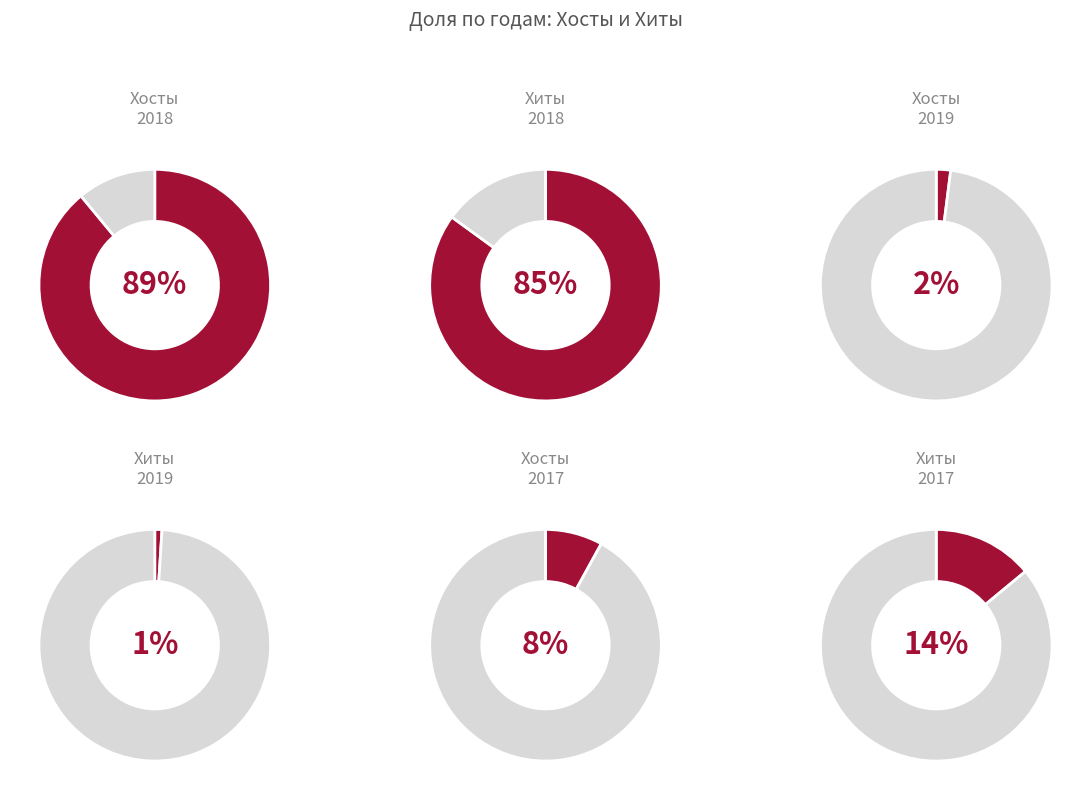

True or false: 34 accounts for 0% of the total.

True